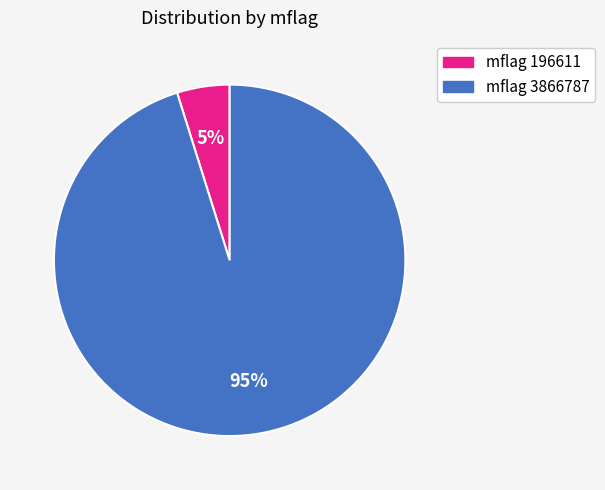

Is there a majority slice in this chart?

Yes